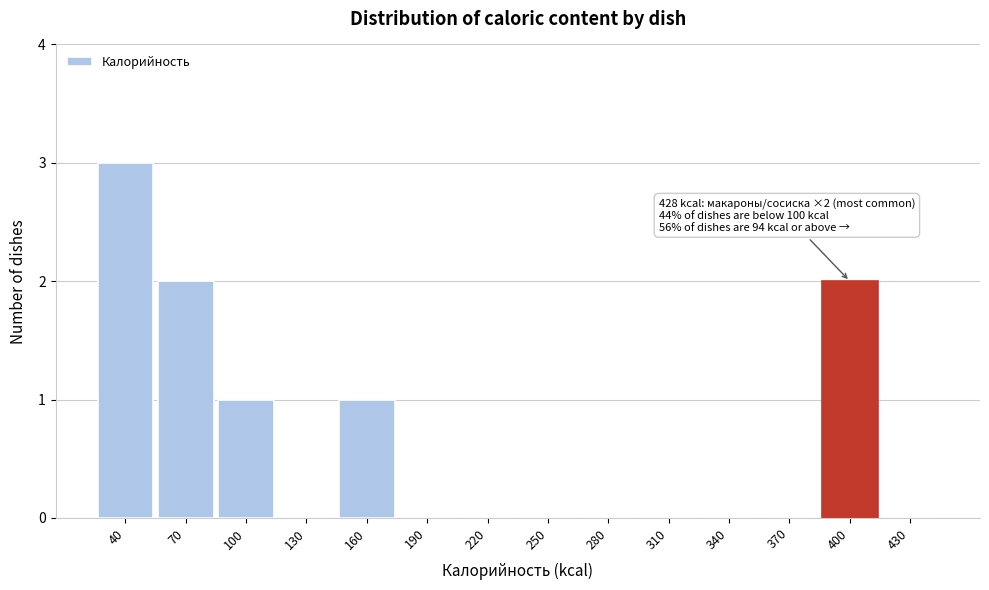

Reading left to right, what are all the values shown in this chart?

40=3	70=2	100=1	130=0	160=1	190=0	220=0	250=0	280=0	310=0	340=0	370=0	400=2	430=0